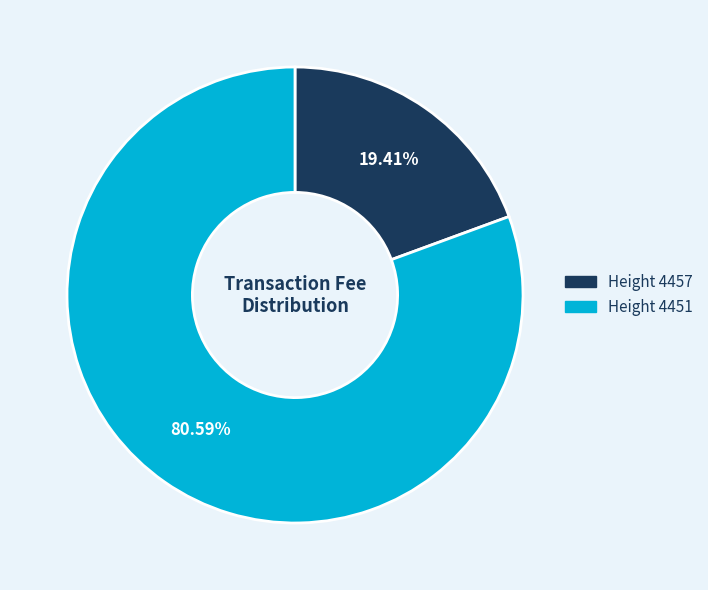

Rank the categories by value from highest to lowest.

Height 4451, Height 4457